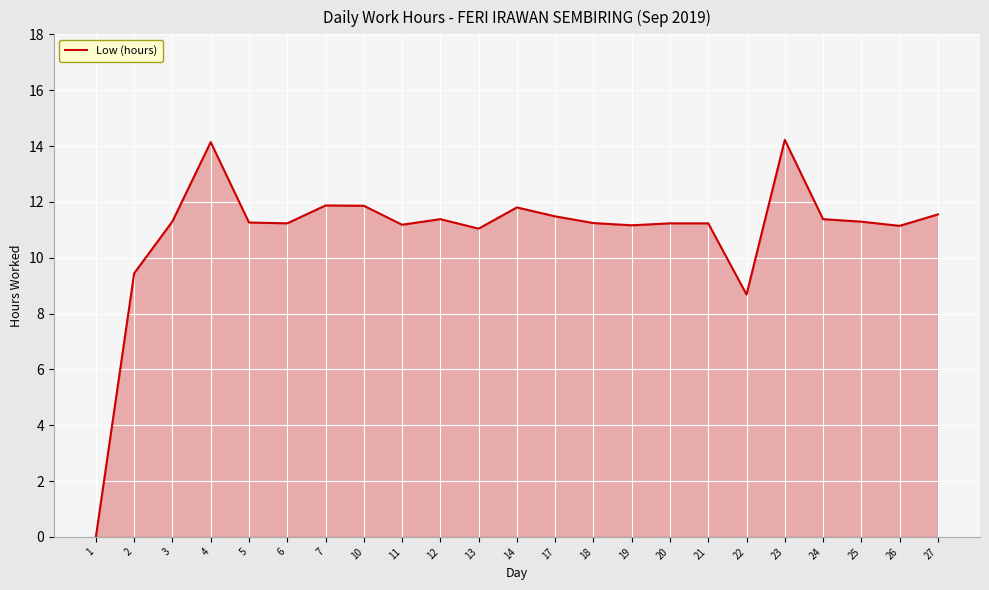

Approximately how many times larger is the value at 2 compared to 27?

0.8